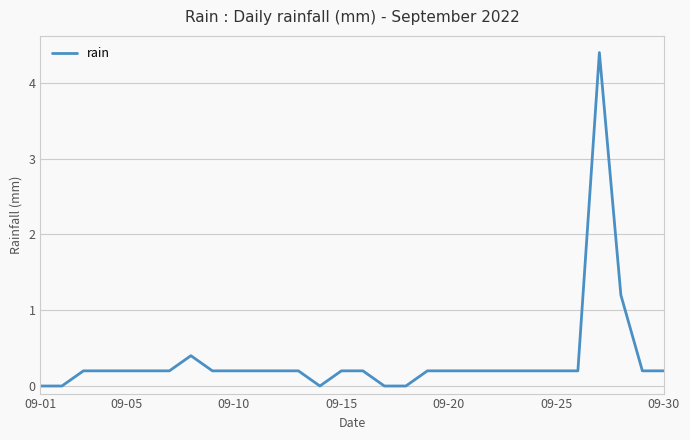

What is the sum of all values?

10.4